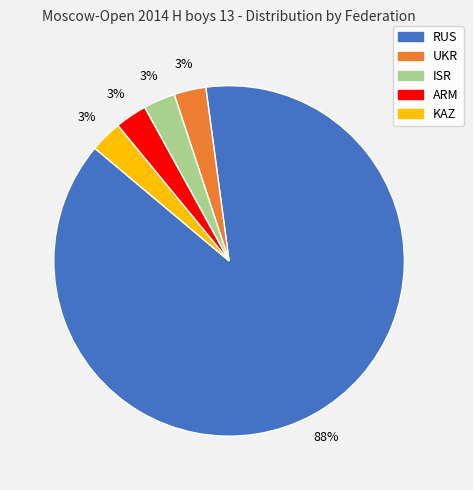

Which category has the biggest portion of the pie?

RUS